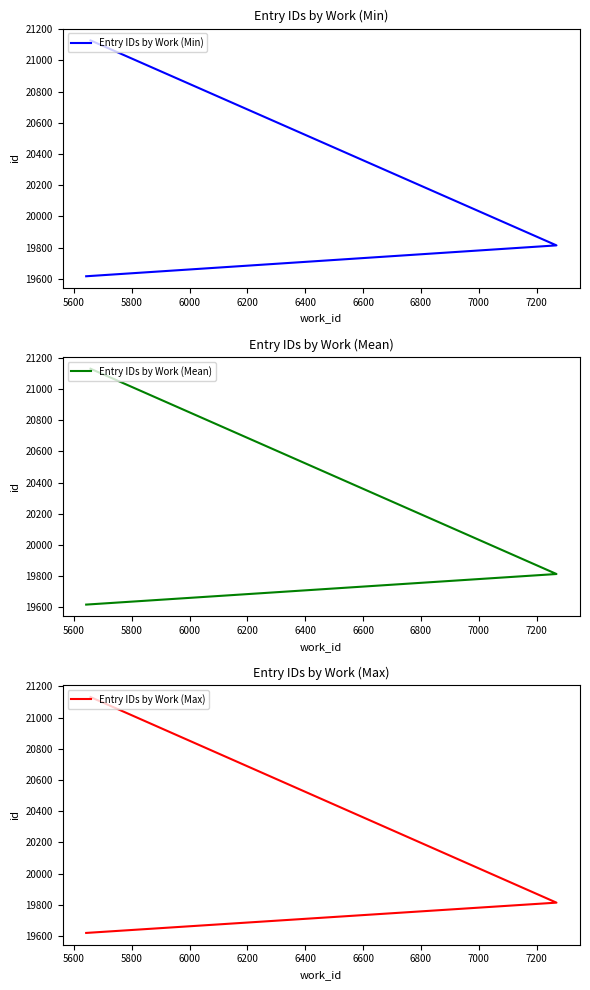

What is the spread (max minus min) of values at 5800?

3.0